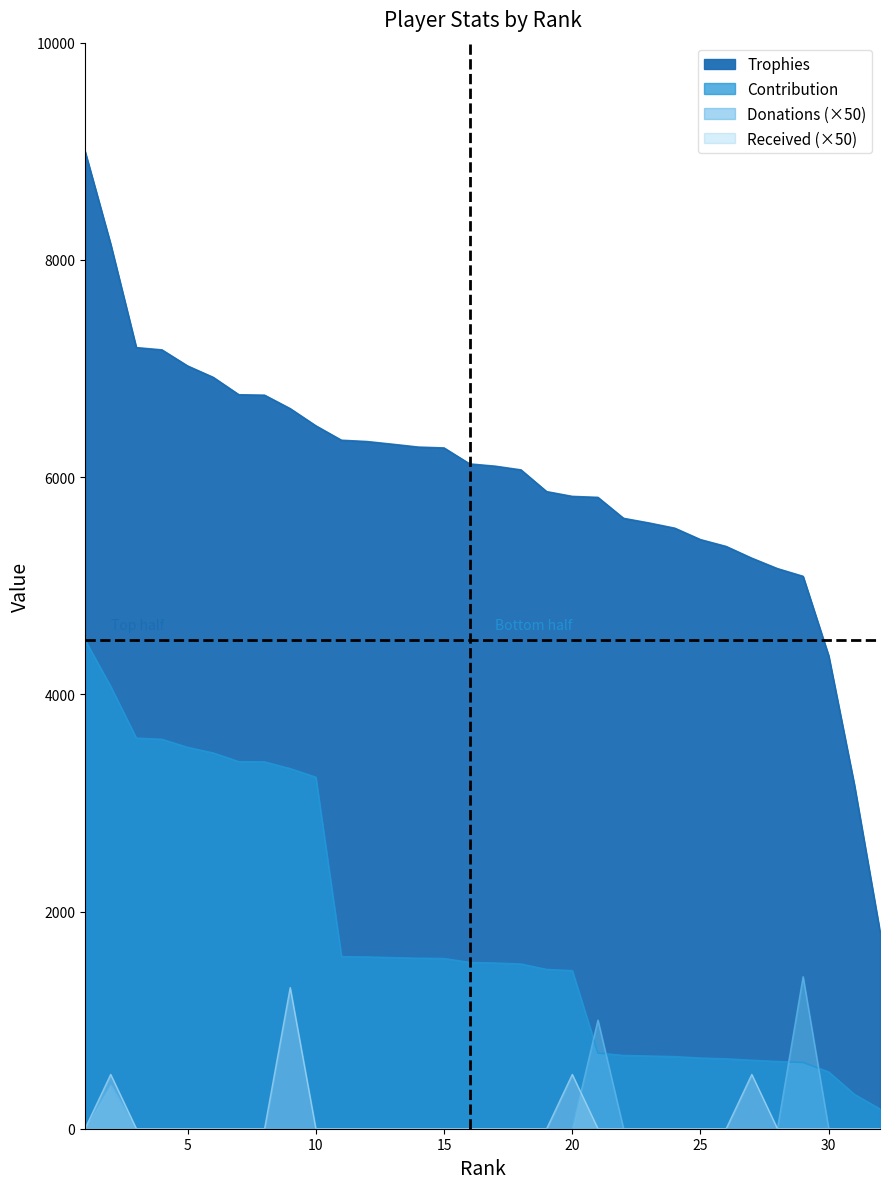

Rank the series at 17 from lowest to highest value.

Donations, Received, Contribution, Trophies